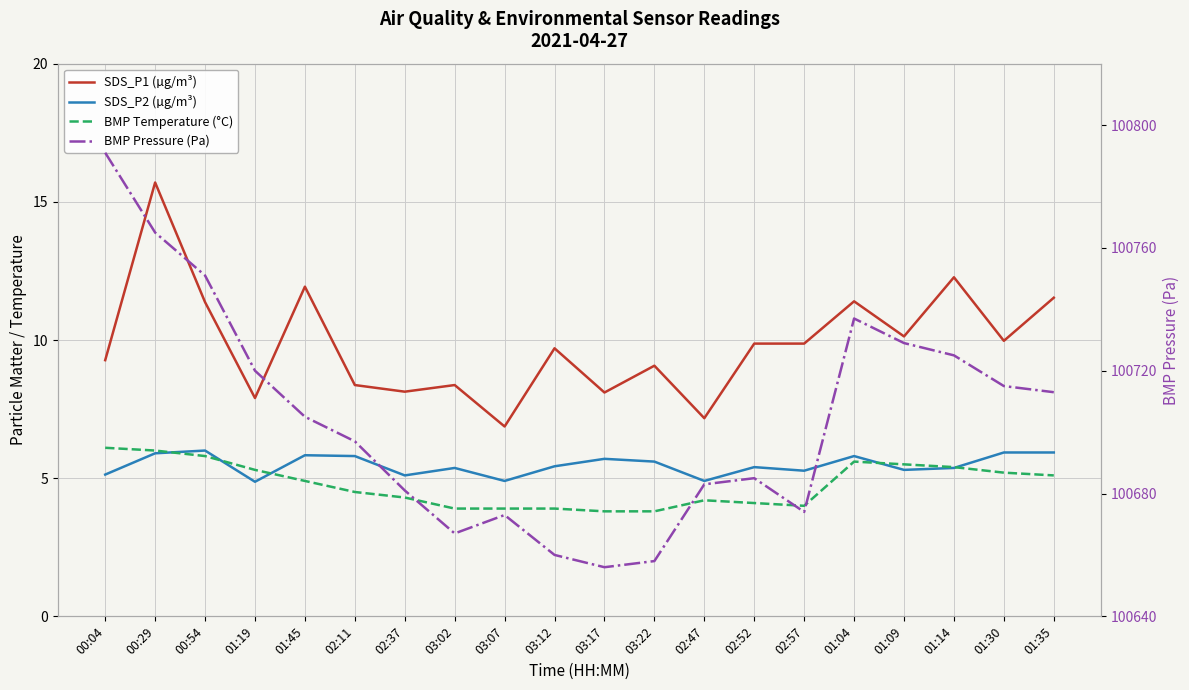

Rank the categories by BMP Pressure (Pa) value from lowest to highest.

03:17, 03:22, 03:12, 03:02, 03:07, 02:57, 02:37, 02:47, 02:52, 02:11, 01:45, 01:35, 01:30, 01:19, 01:14, 01:09, 01:04, 00:54, 00:29, 00:04